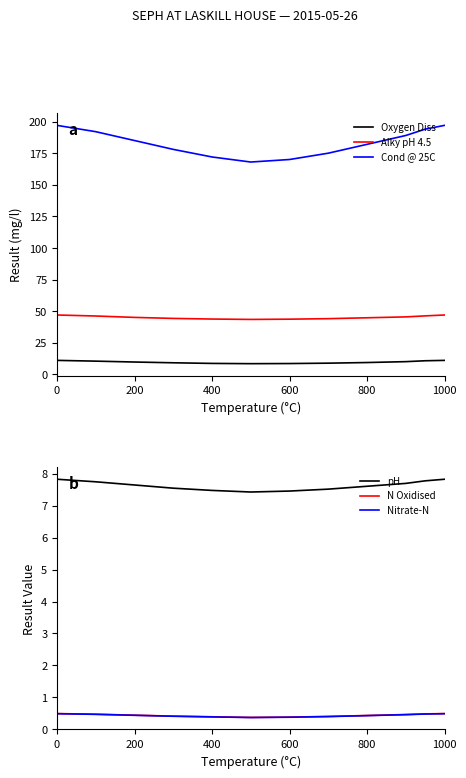

At how many categories does at least one series exceed 18?

12